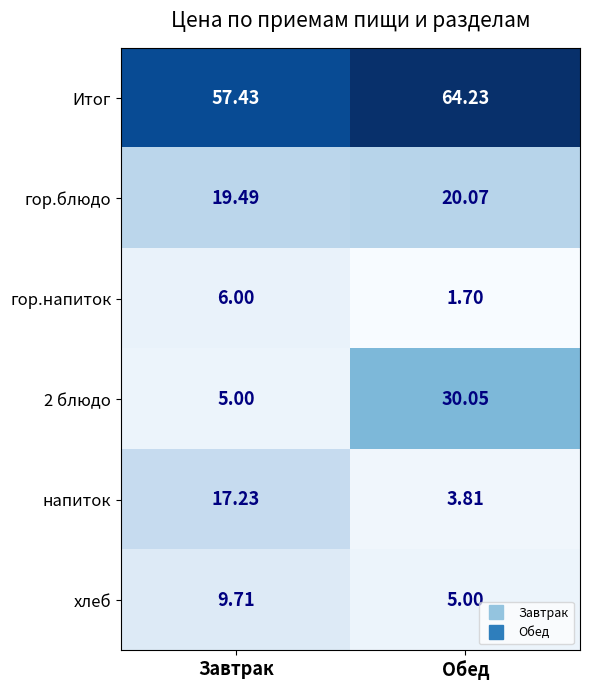

At which label is гор.блюдо closest to 19?

Завтрак